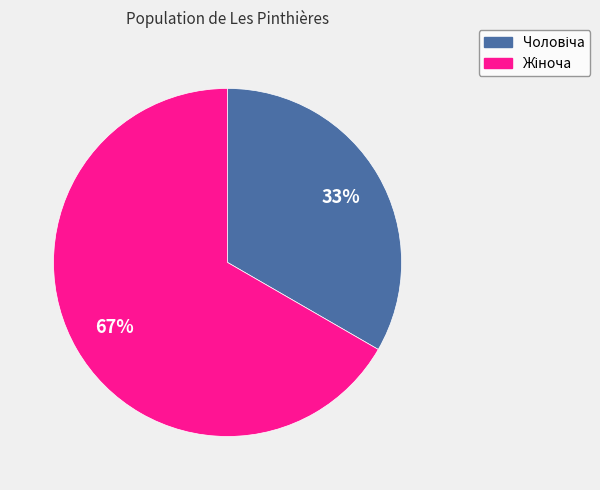

Is there a majority slice in this chart?

Yes